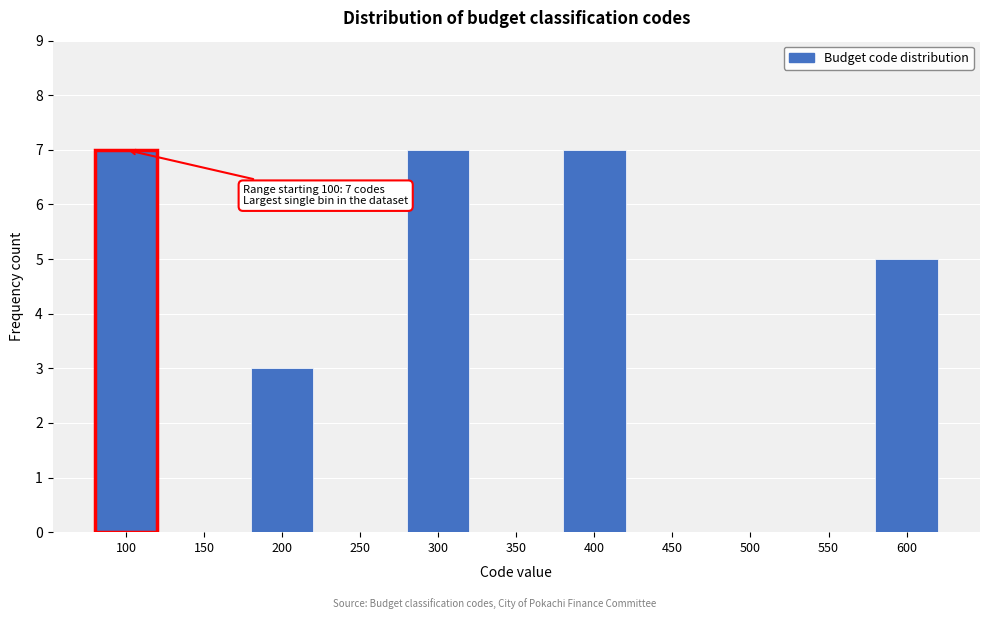

Reading left to right, list all the values displayed in this chart.

100=7	150=0	200=3	250=0	300=7	350=0	400=7	450=0	500=0	550=0	600=5